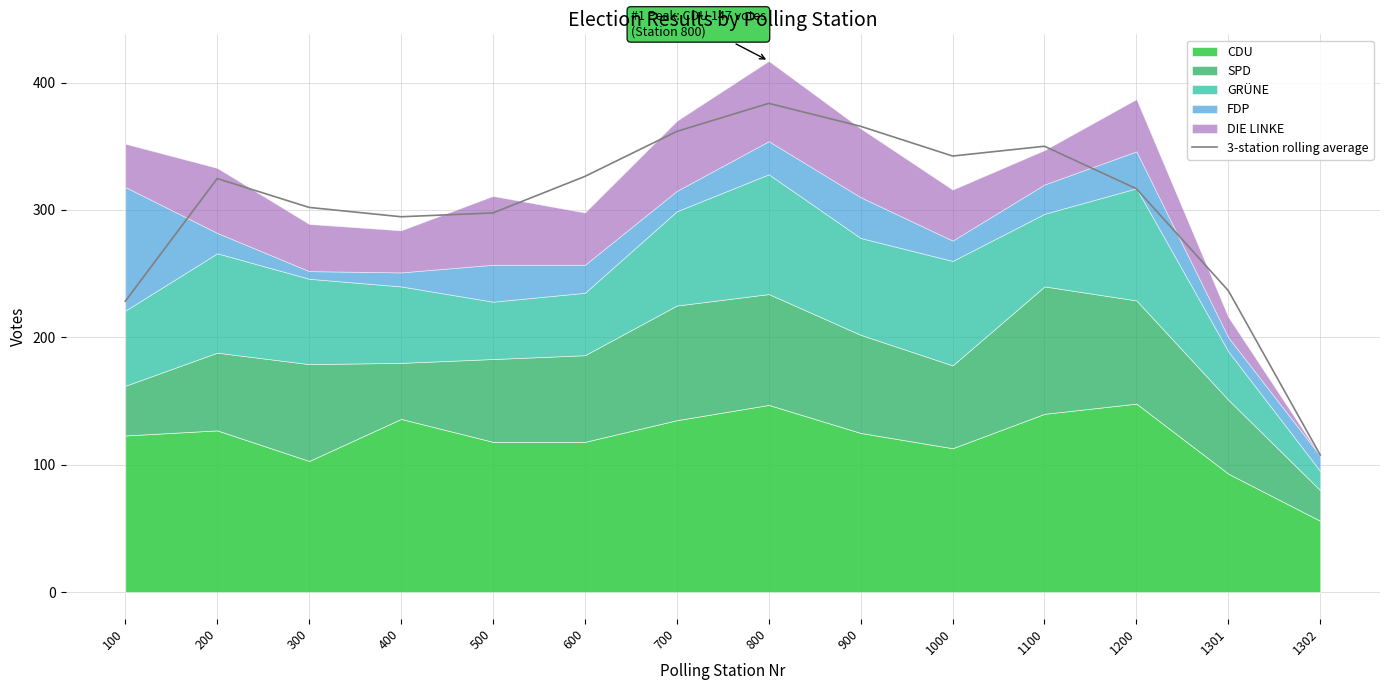

How many points are lower than both their immediate neighbors (excluding endpoints)?

2